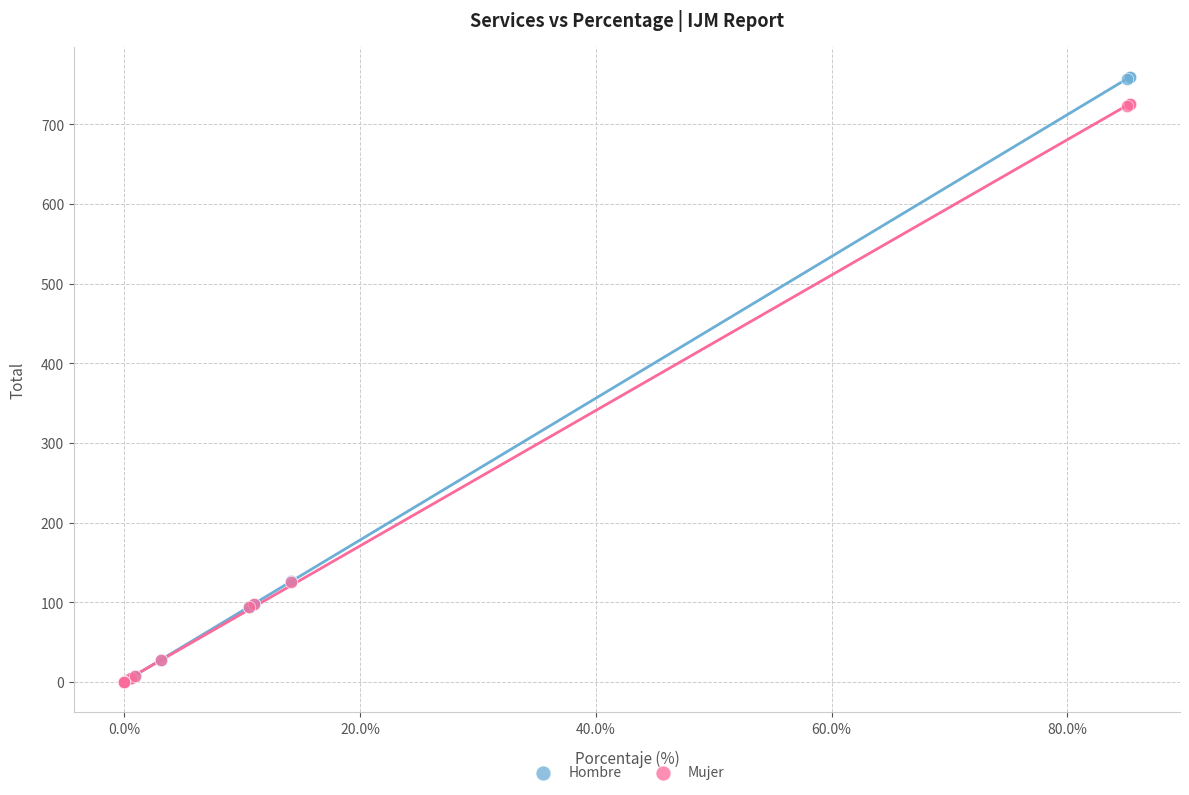

What are all the series names shown in the legend?

Hombre, Mujer